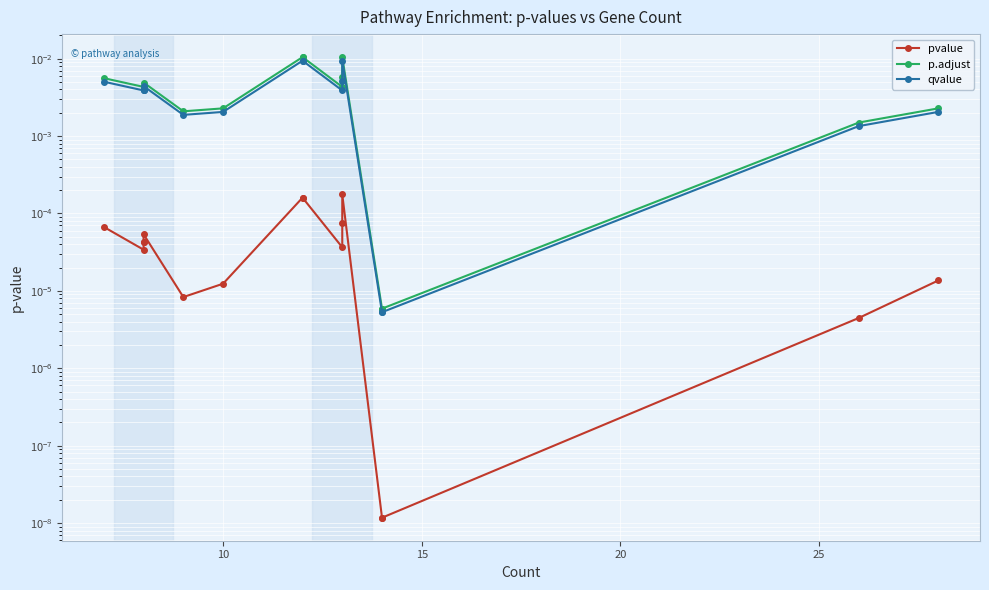

In qvalue, how many points are higher than both neighbors (excluding endpoints)?

2